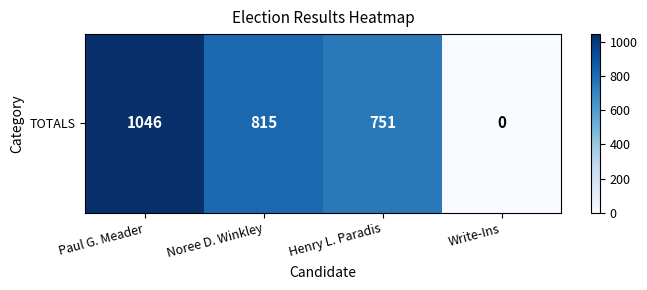

What is the change in value from Paul G. Meader to Write-Ins?

-1046